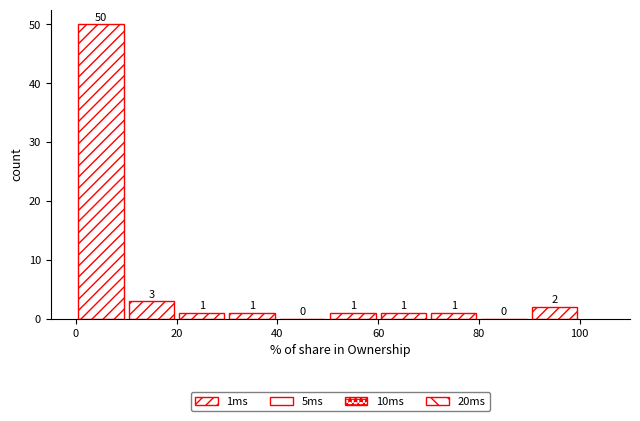

Reading left to right, transcribe this chart: for each bar, give the range it covers on the x-axis and its height.

0 to 10: 50
10 to 20: 3
20 to 30: 1
30 to 40: 1
40 to 50: 0
50 to 60: 1
60 to 70: 1
70 to 80: 1
80 to 90: 0
90 to 100: 2